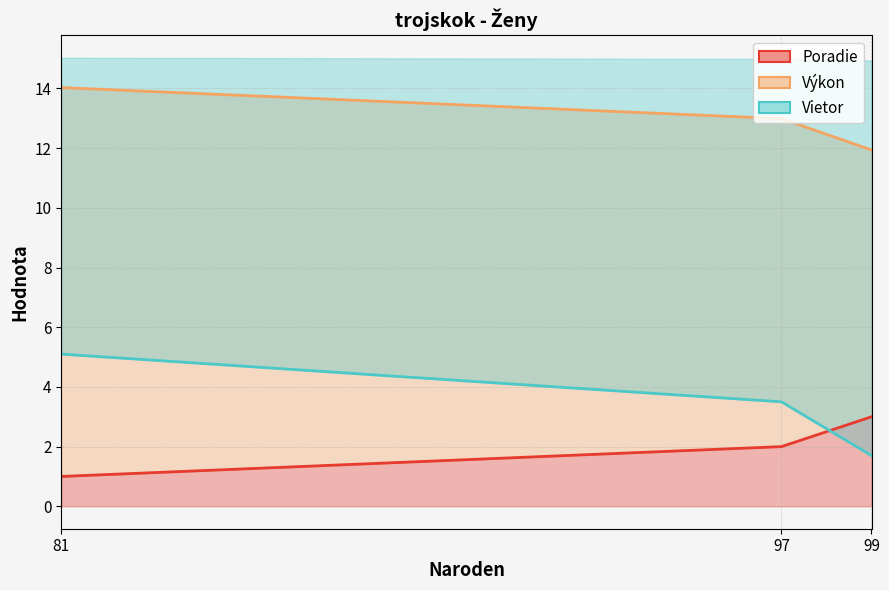

True or false: Vietor has a value of 8.2 at 81.

False